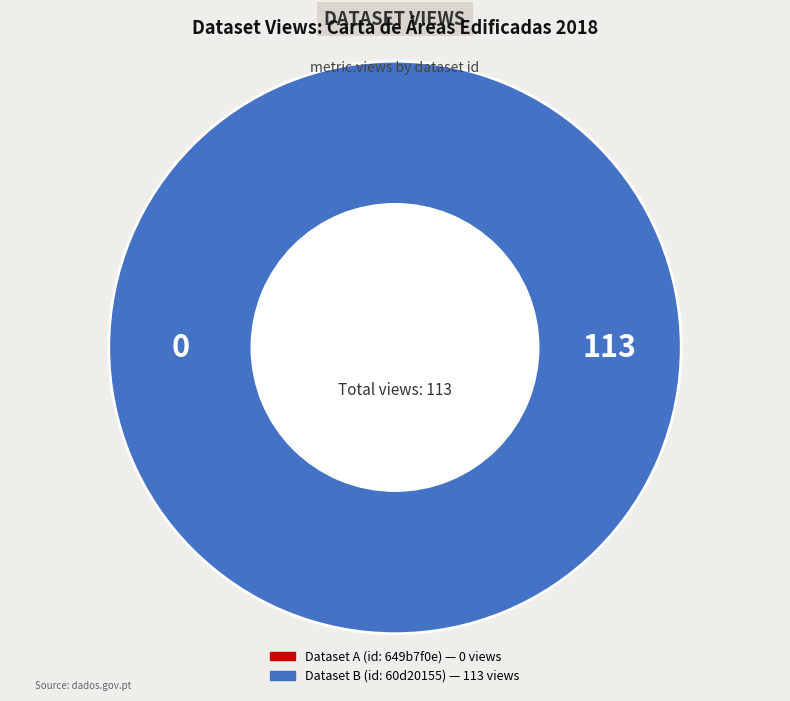

Count the number of slices in the pie.

2